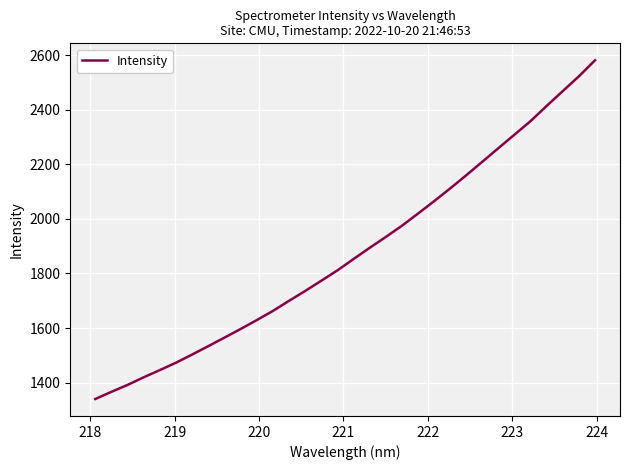

What is the minimum value shown in the chart?

1339.7